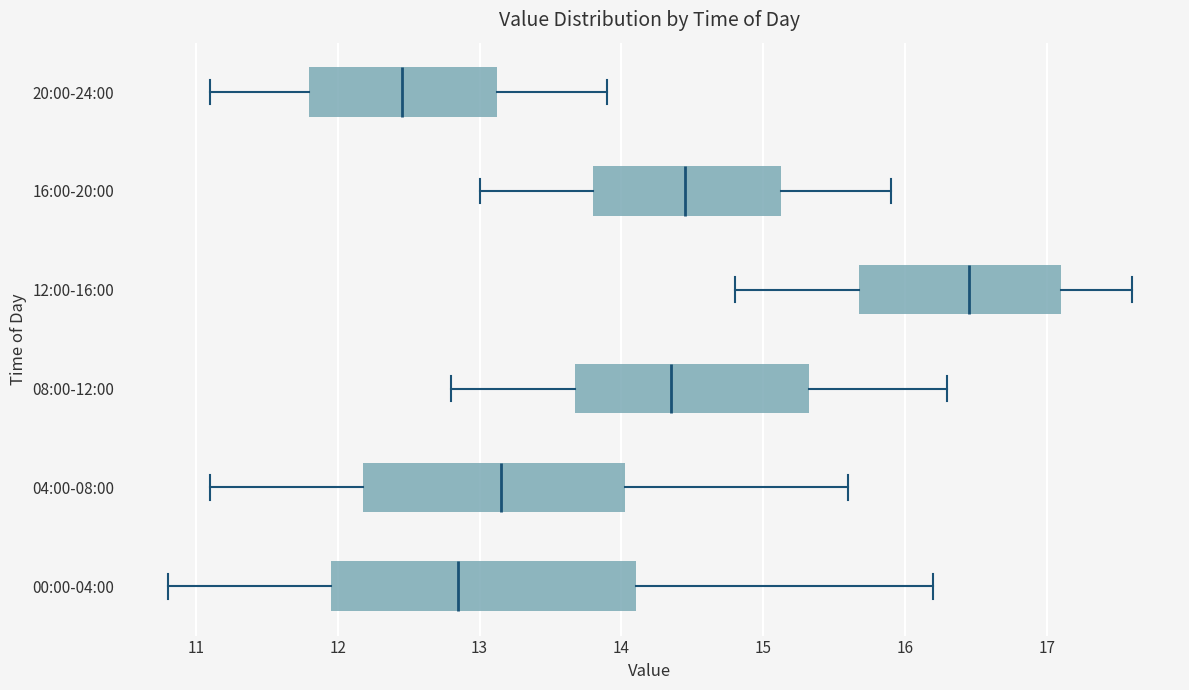

Where does the left whisker of the box for 08:00-12:00 end on the x-axis? The values are not printed on the chart, so give them approximately, as read against the axis.

12.8